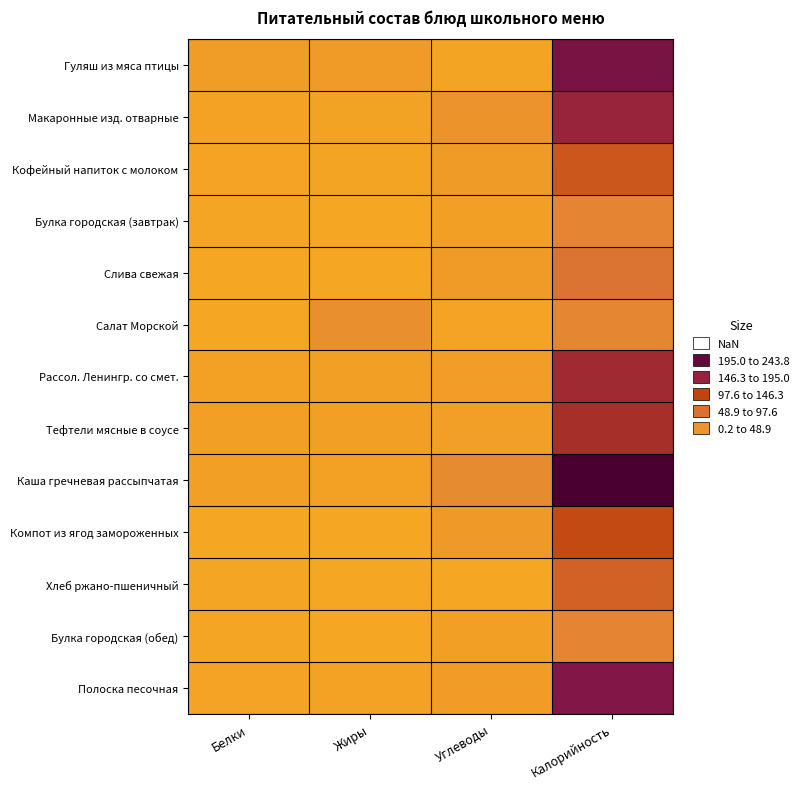

Reading left to right, extract all data points from this chart.

Гуляш из мяса птицы: Белки=13.1	Жиры=15.1	Углеводы=2.6	Калорийность=198.9
Макаронные изд. отварные: Белки=5.5	Жиры=4.5	Углеводы=26.4	Калорийность=168.4
Кофейный напиток с молоком: Белки=3.2	Жиры=2.7	Углеводы=15.9	Калорийность=100.6
Булка городская (завтрак): Белки=1.6	Жиры=0.2	Углеводы=9.7	Калорийность=46.8
Слива свежая: Белки=0.6	Жиры=0.6	Углеводы=14.7	Калорийность=70.5
Салат Морской: Белки=0.6	Жиры=31.7	Углеводы=3.4	Калорийность=44.3
Рассол. Ленингр. со смет.: Белки=6.4	Жиры=8.9	Углеводы=11.8	Калорийность=158.3
Тефтели мясные в соусе: Белки=7.8	Жиры=8.8	Углеводы=10.2	Калорийность=151.0
Каша гречневая рассыпчатая: Белки=8.6	Жиры=6.1	Углеводы=38.6	Калорийность=243.8
Компот из ягод замороженных: Белки=0.3	Жиры=0.2	Углеводы=17.6	Калорийность=114.6
Хлеб ржано-пшеничный: Белки=1.7	Жиры=0.3	Углеводы=0.5	Калорийность=88.8
Булка городская (обед): Белки=1.6	Жиры=0.2	Углеводы=9.7	Калорийность=46.8
Полоска песочная: Белки=3.3	Жиры=5.6	Углеводы=13.9	Калорийность=190.7